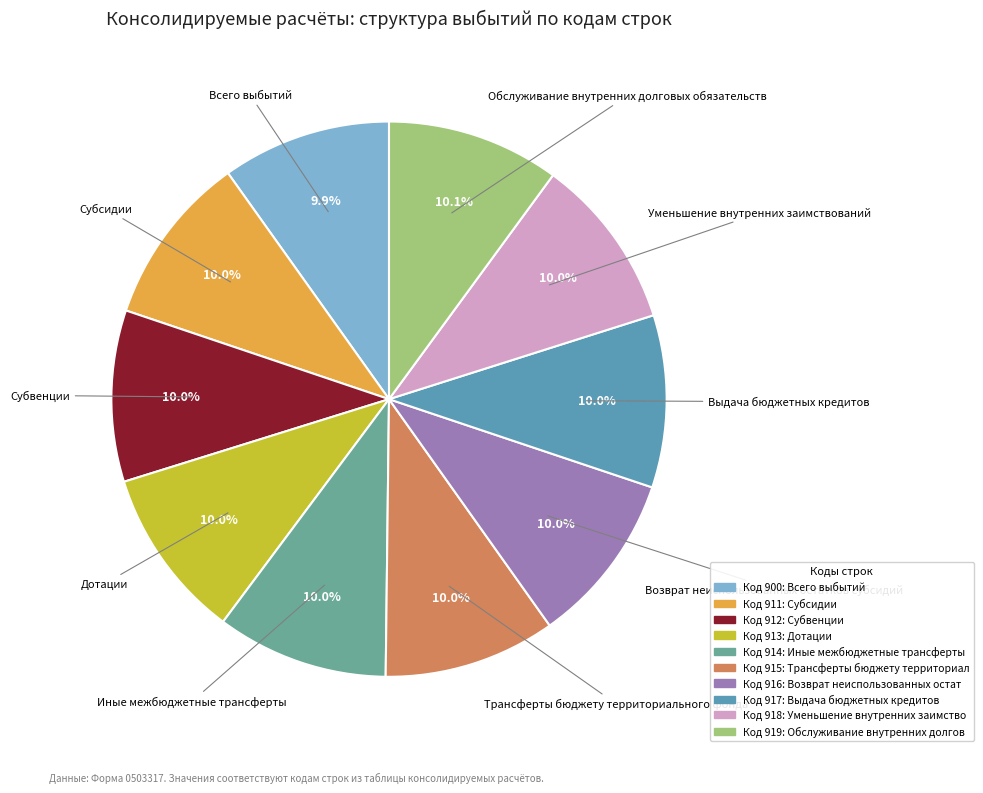

What is the ratio of the value at Трансферты бюджету территориального фонда to the value at Иные межбюджетные трансферты?

1.0